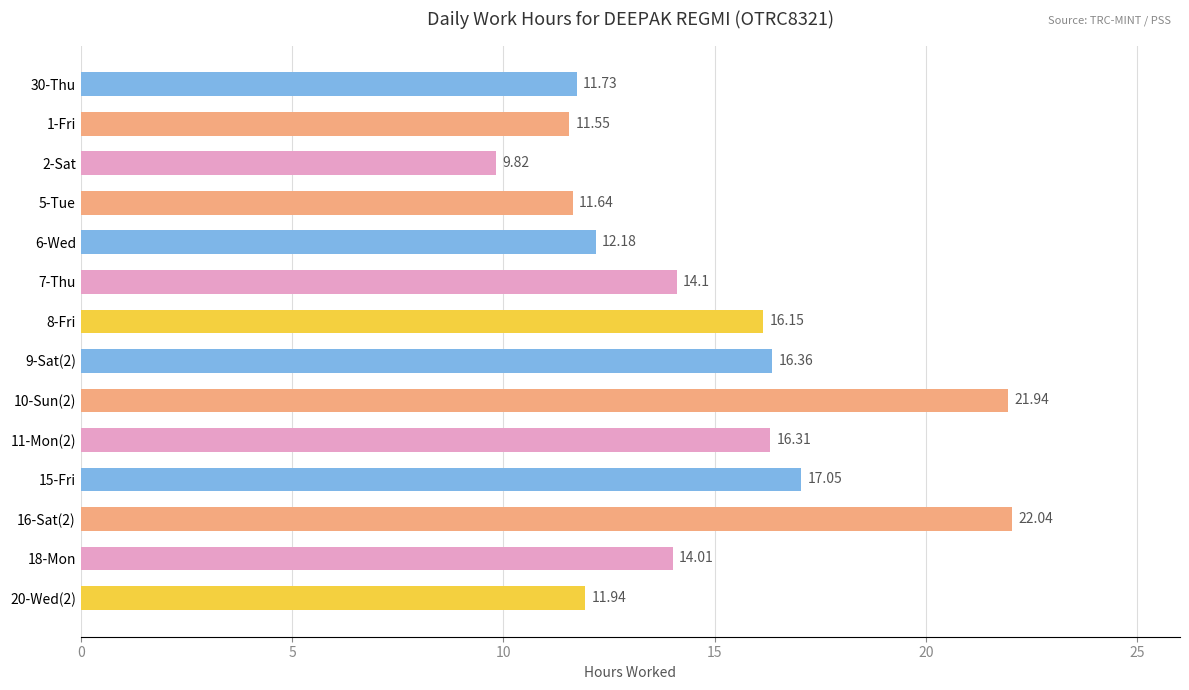

What is the sum of the values at 15-Fri and 9-Sat(2)?

33.4